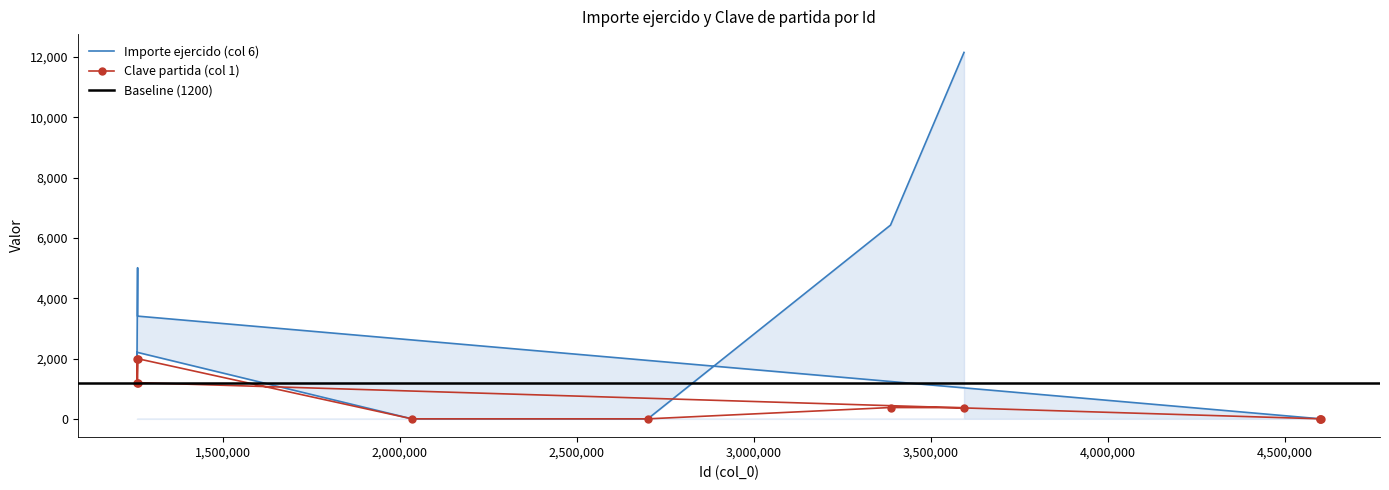

What is the difference between the maximum and second lowest values in the Importe ejercido (col 6) series?

12150.0